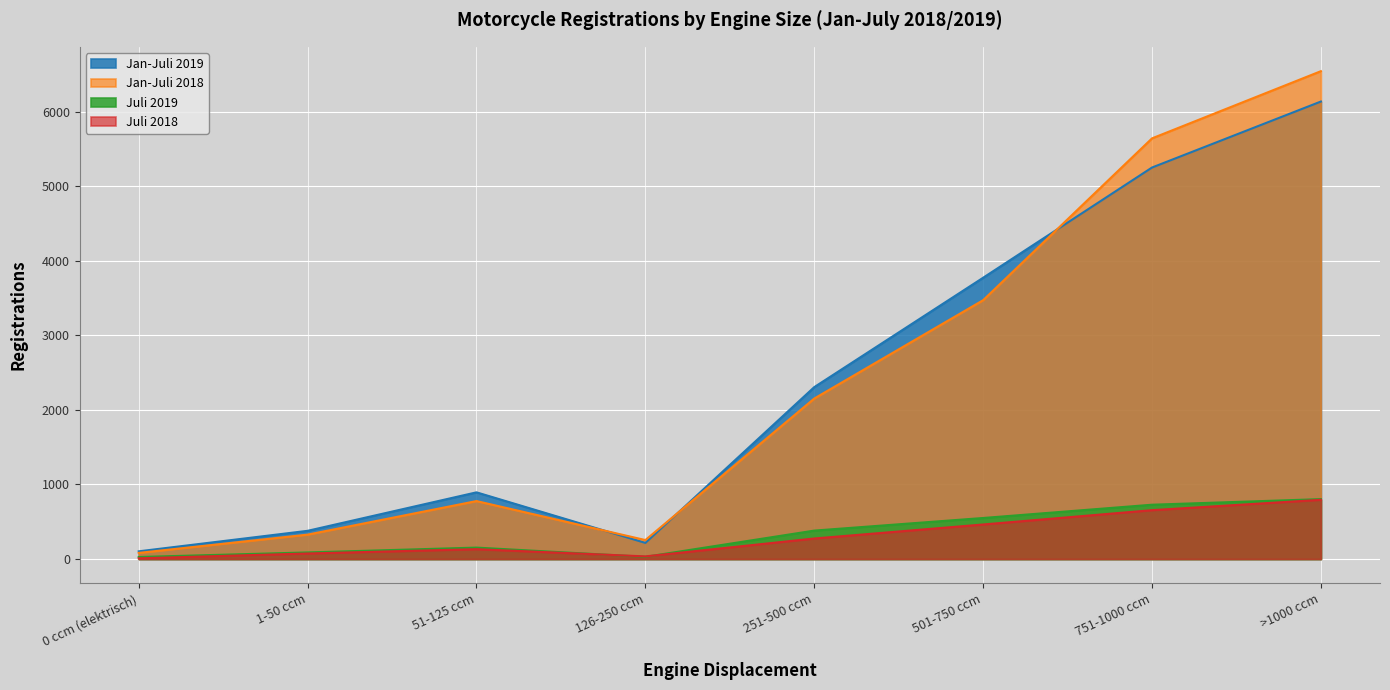

Reading right to left, list all the values displayed in this chart.

Jan-Juli 2019: >1000 ccm=6135	751-1000 ccm=5250	501-750 ccm=3772	251-500 ccm=2305	126-250 ccm=216	51-125 ccm=894	1-50 ccm=378	0 ccm (elektrisch)=103
Jan-Juli 2018: >1000 ccm=6542	751-1000 ccm=5641	501-750 ccm=3471	251-500 ccm=2152	126-250 ccm=254	51-125 ccm=777	1-50 ccm=327	0 ccm (elektrisch)=82
Juli 2019: >1000 ccm=803	751-1000 ccm=728	501-750 ccm=550	251-500 ccm=381	126-250 ccm=29	51-125 ccm=153	1-50 ccm=88	0 ccm (elektrisch)=27
Juli 2018: >1000 ccm=794	751-1000 ccm=655	501-750 ccm=463	251-500 ccm=275	126-250 ccm=35	51-125 ccm=132	1-50 ccm=74	0 ccm (elektrisch)=9